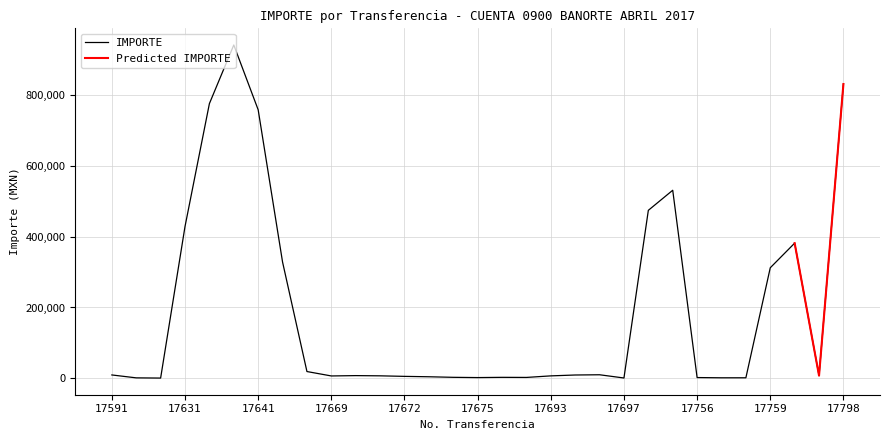

What is the average value?

189478.8